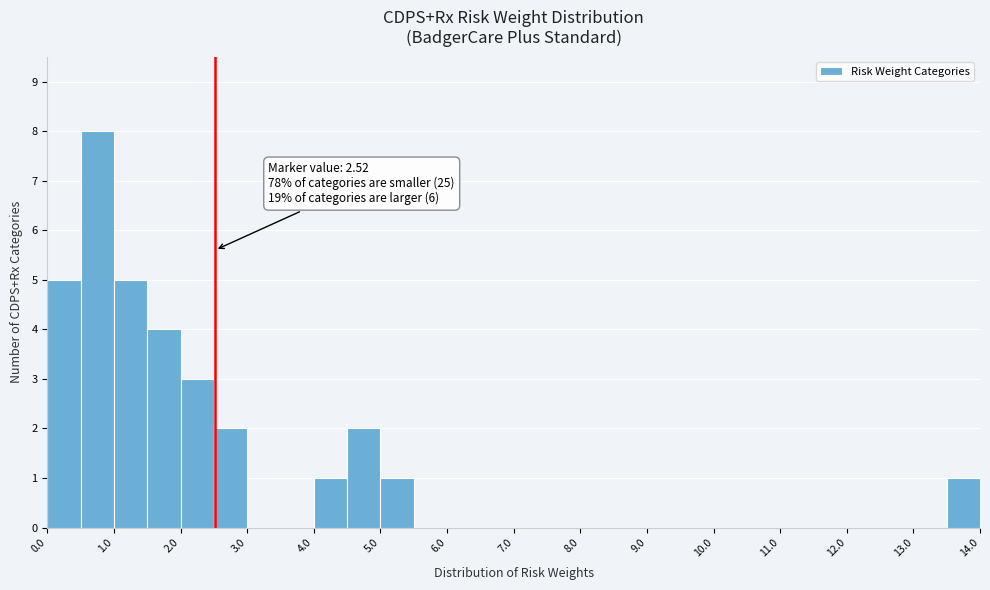

Over which range of the x-axis is the bar tallest?

0.5 to 1.0